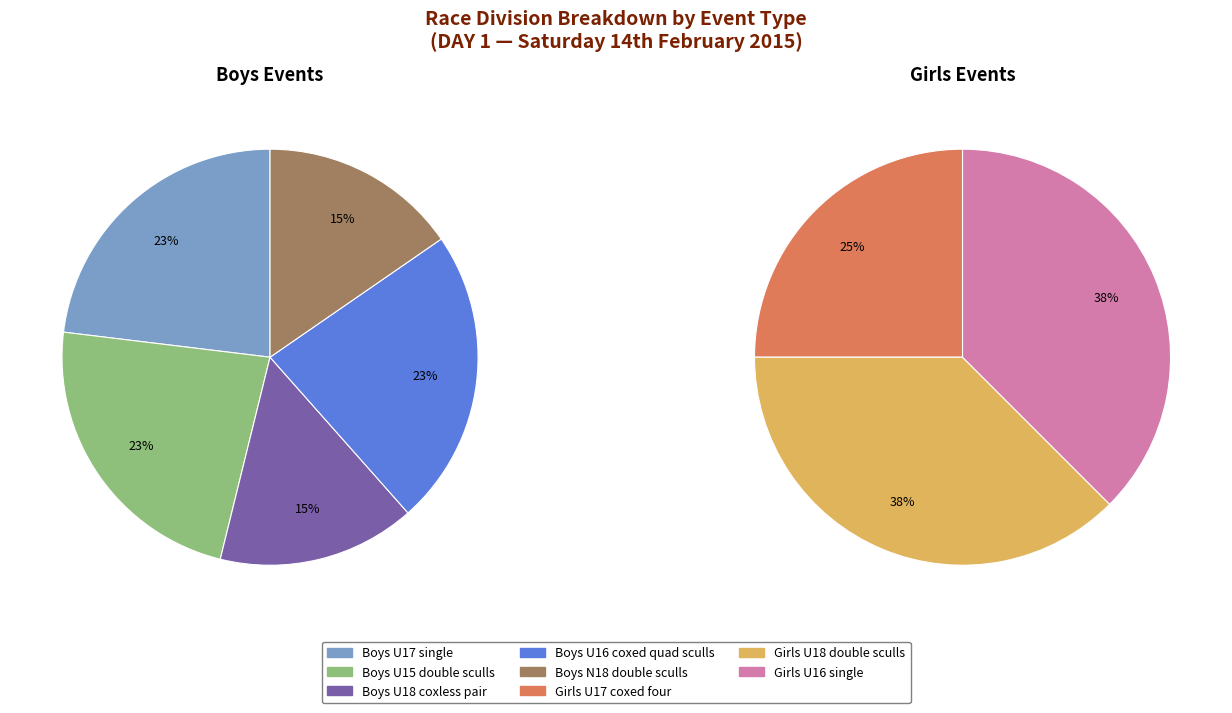

Which slice is the smallest?

Boys U18 coxless pair